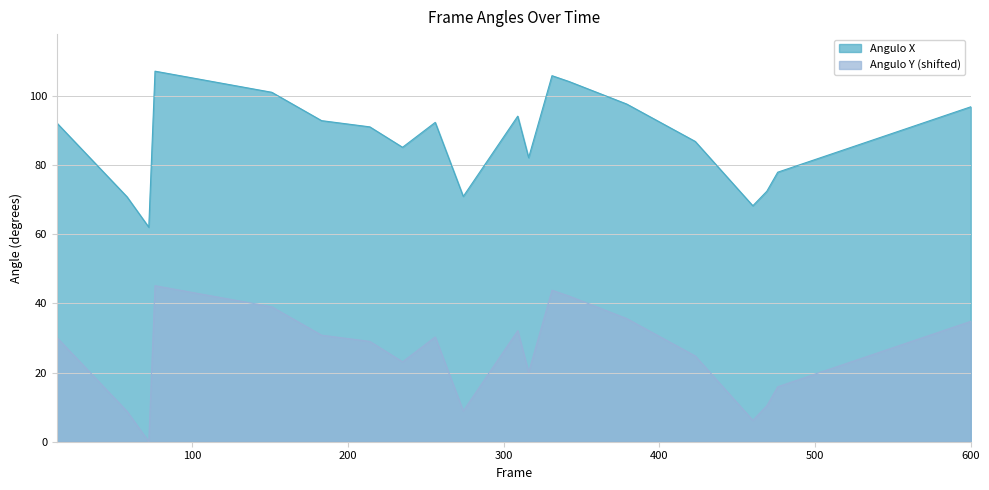

Which series has the largest range (max minus min)?

Angulo X